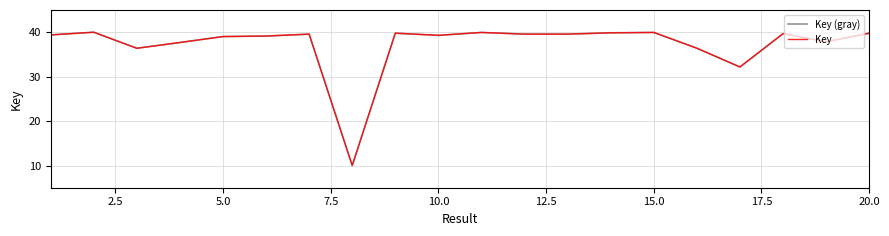

Does the chart display data point markers on the line(s)?

No